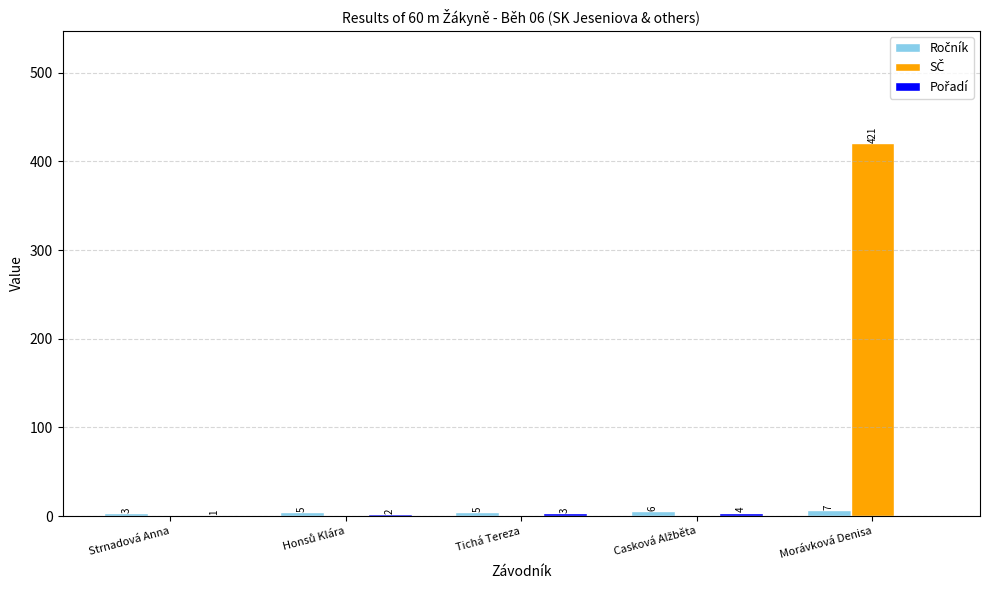

Which category has the highest value across all series?

Morávková Denisa